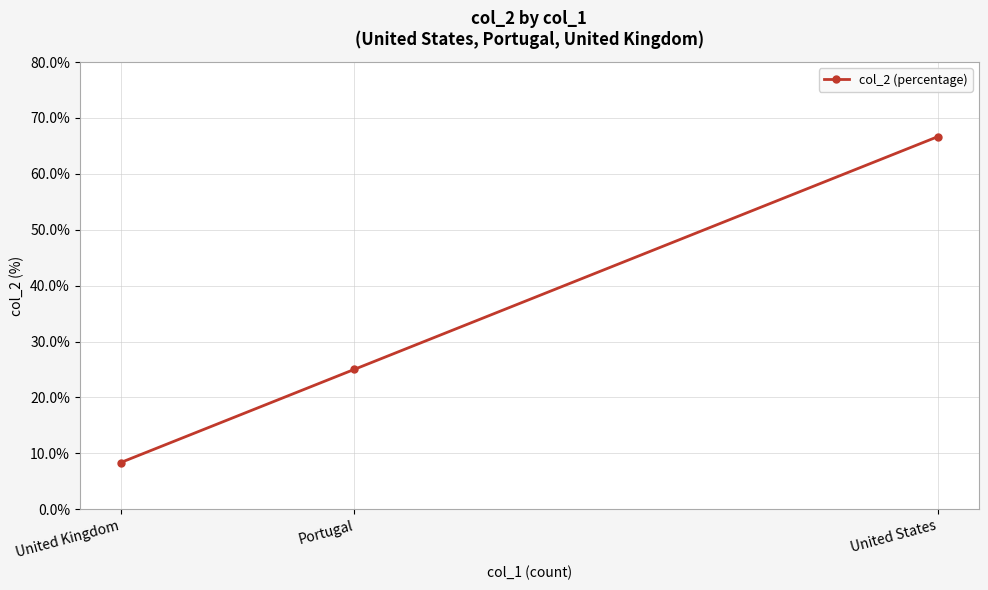

What is the greatest value displayed?

66.7